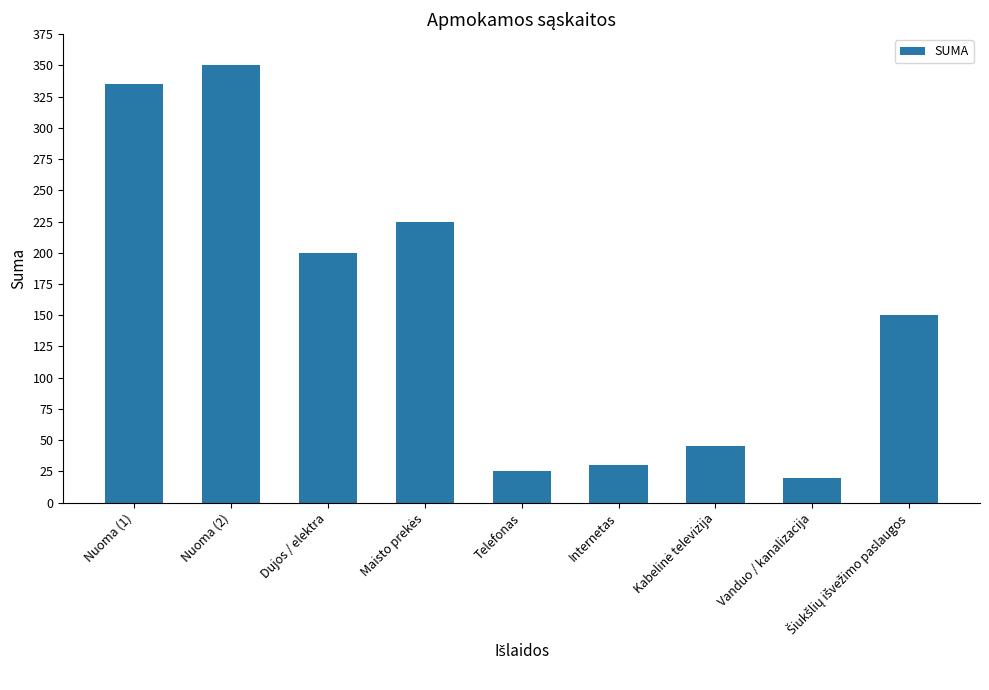

At which category does the chart reach its peak across all series?

Nuoma (2)